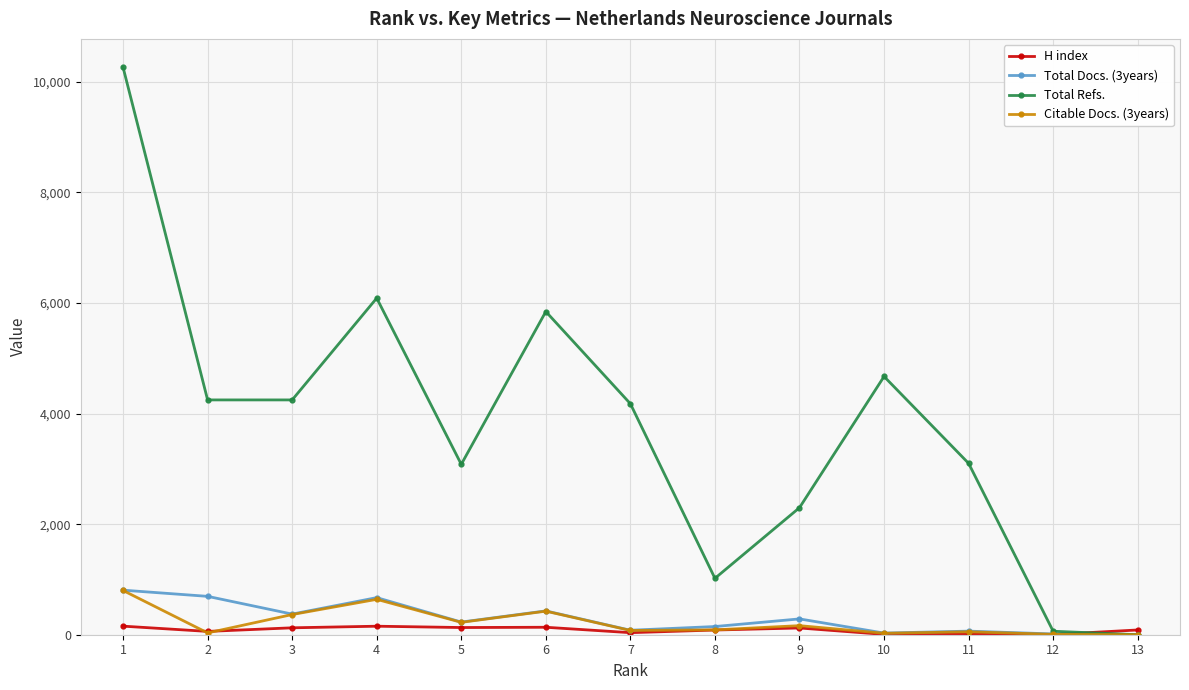

Which series has the largest total across all categories?

Total Refs.